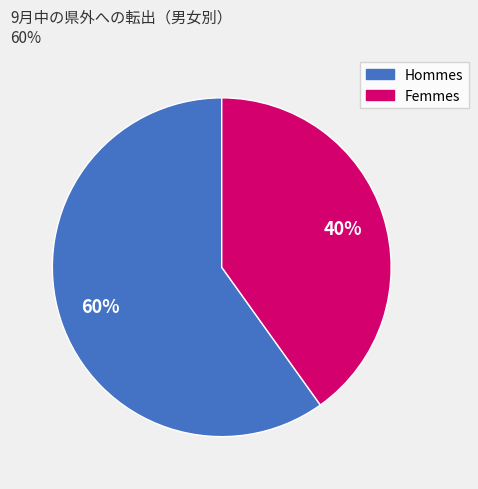

Is there any slice that represents more than half of the pie?

Yes